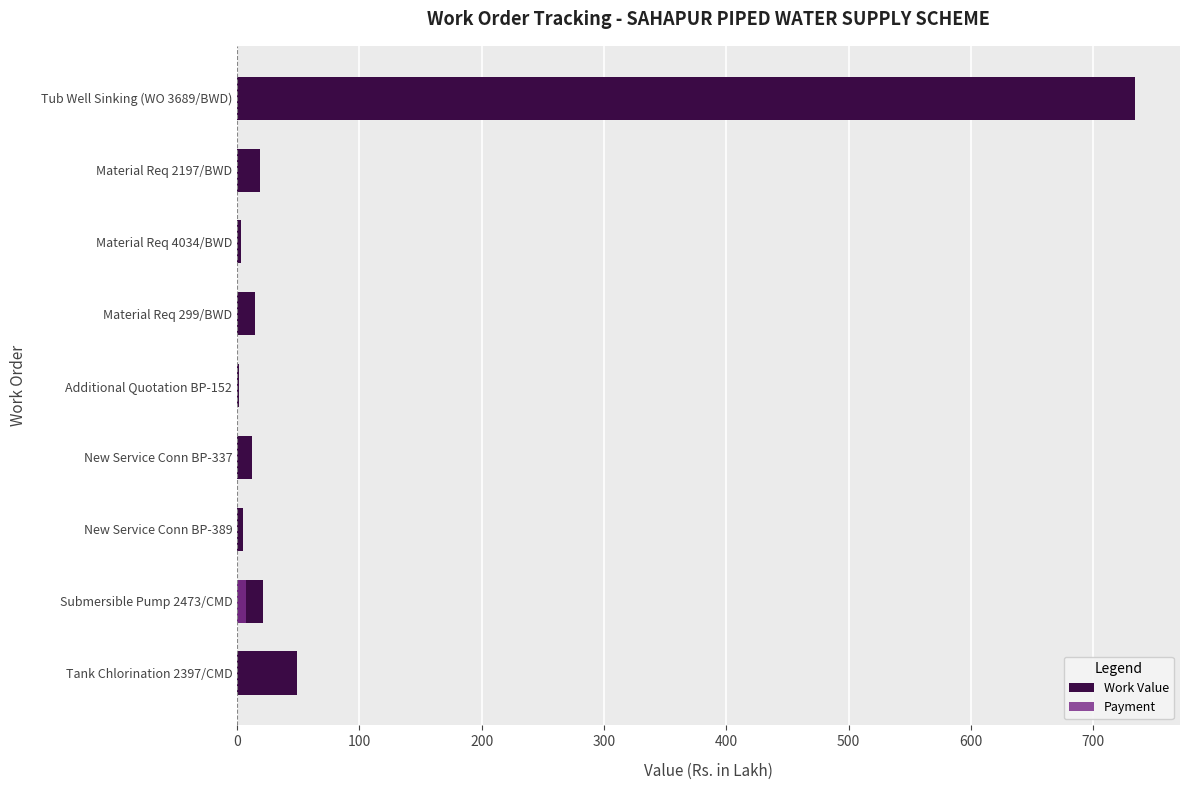

What is the average value of the Payment series?

0.8